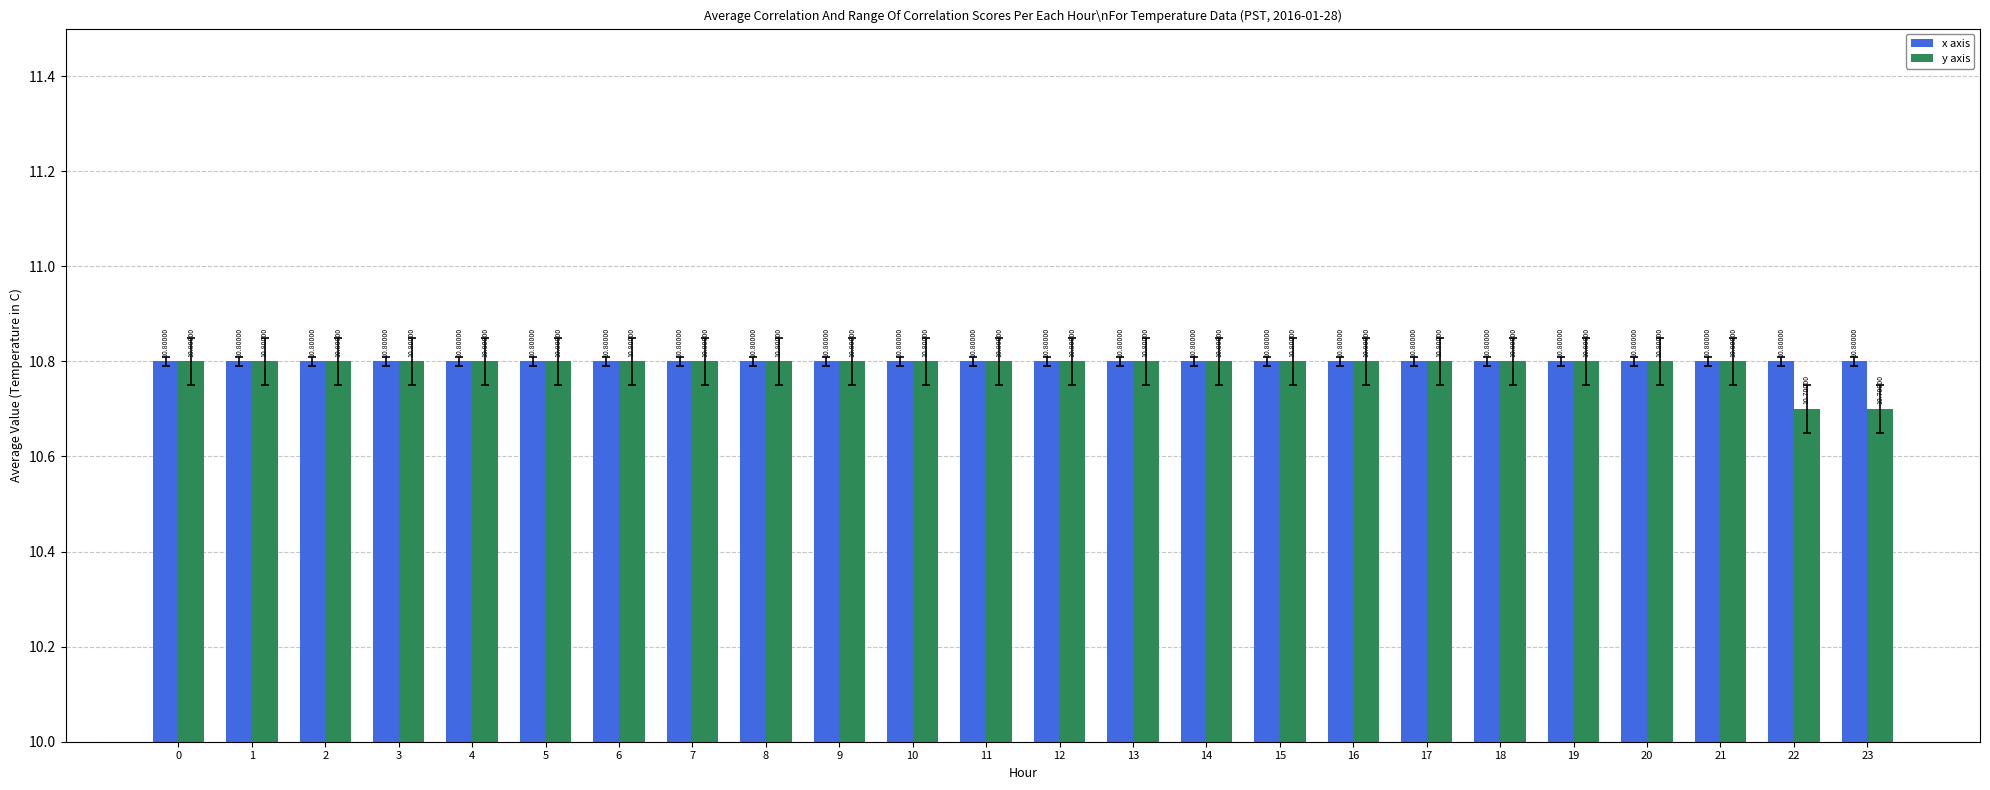

Count the number of data series in this chart.

2